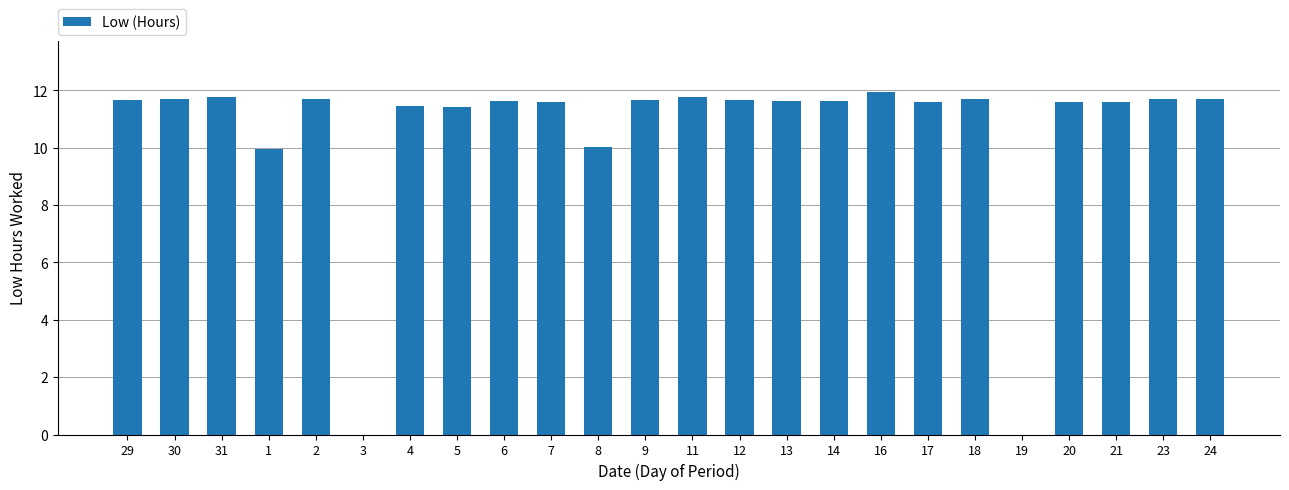

How many categories are shown in the chart?

24